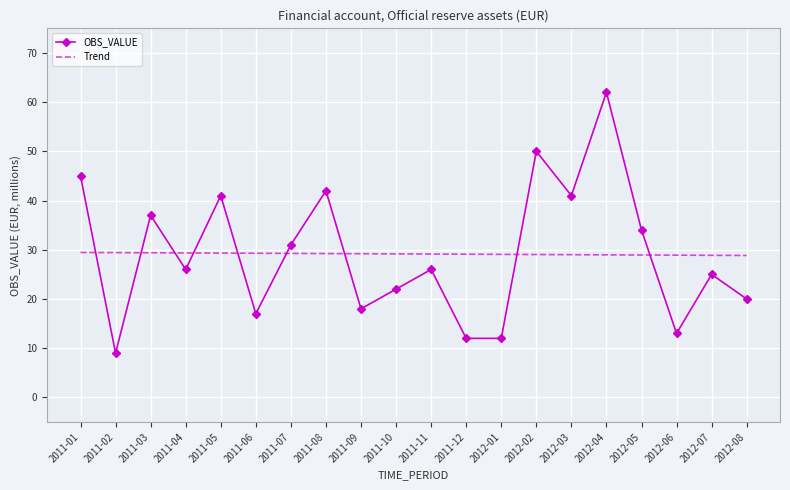

The Trend series shows 14.0 at 2011-11. True or false?

False